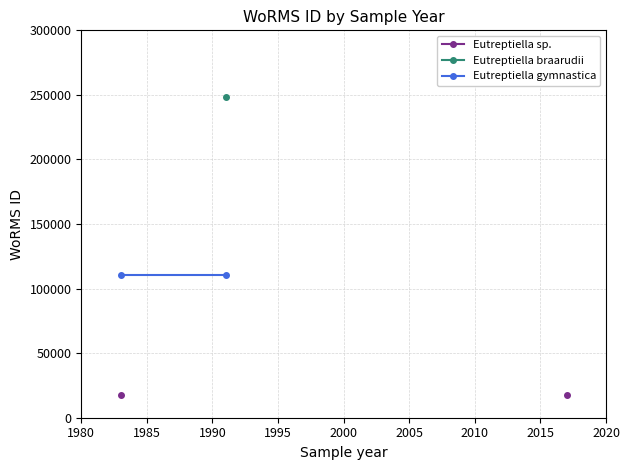

What are all the series names shown in the legend?

Eutreptiella sp., Eutreptiella braarudii, Eutreptiella gymnastica